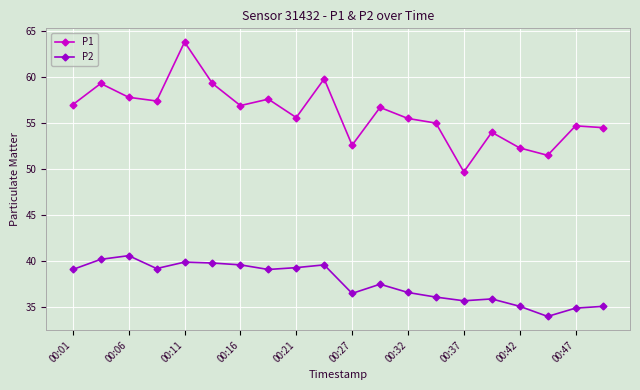

True or false: P1 and P2 intersect in this chart.

False